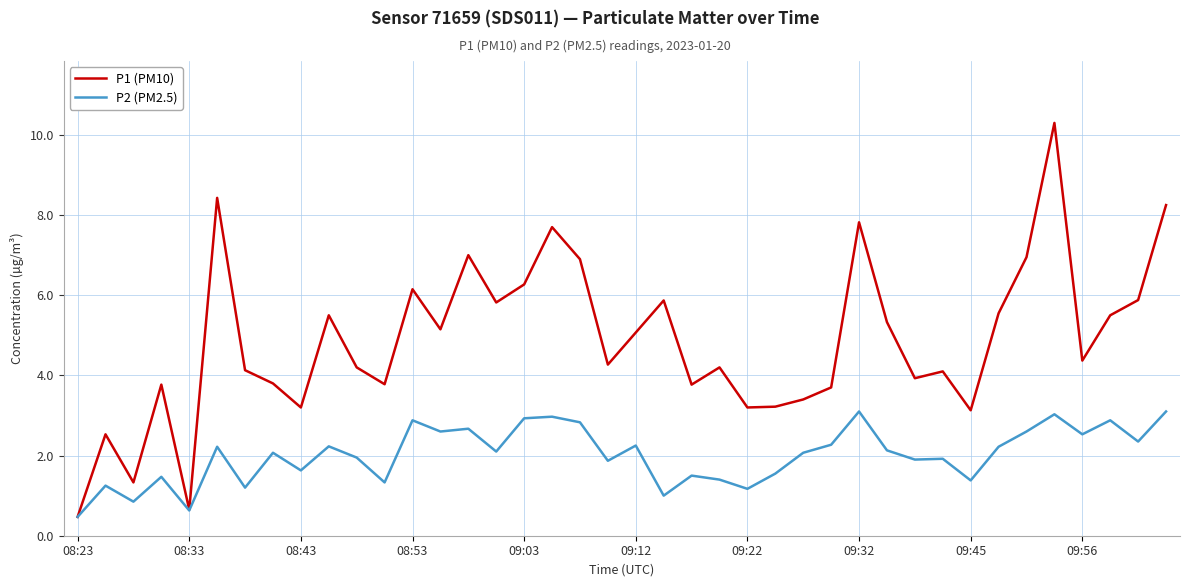

Which series has the widest spread of values?

P1 (PM10)